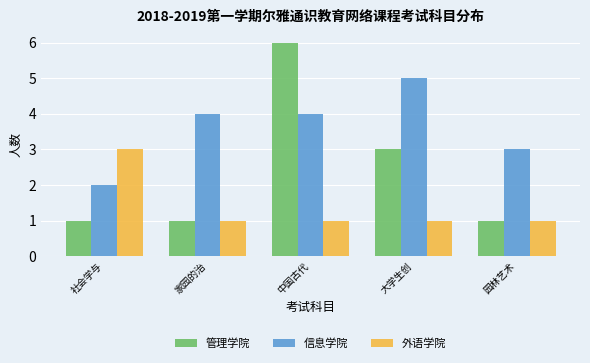

List the series in order of their overall mean, highest first.

信息学院, 管理学院, 外语学院